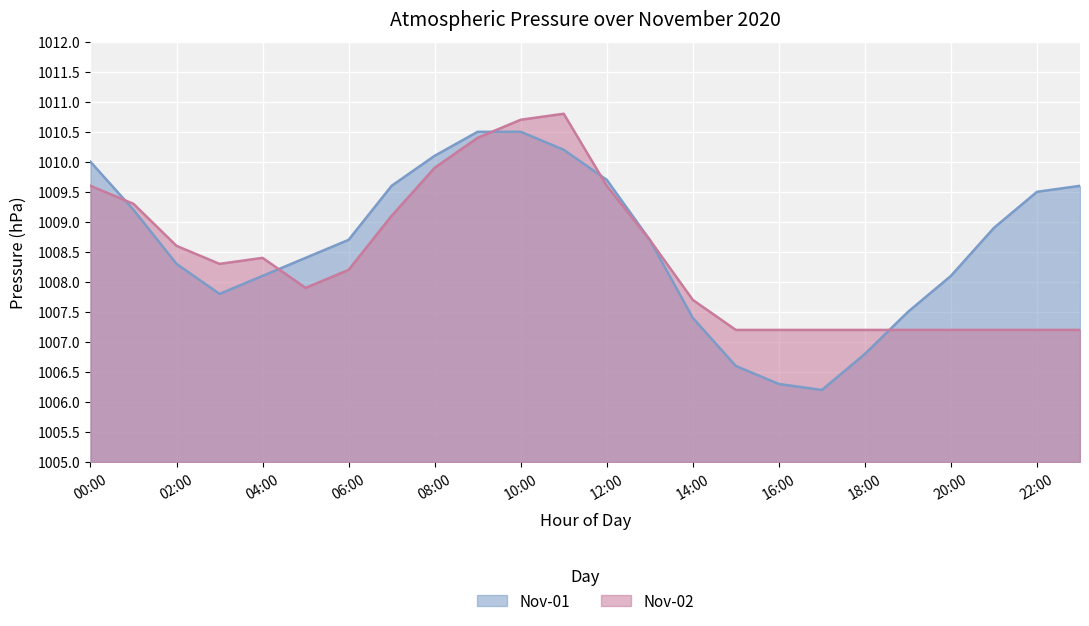

Does the chart display data point markers on the line(s)?

No